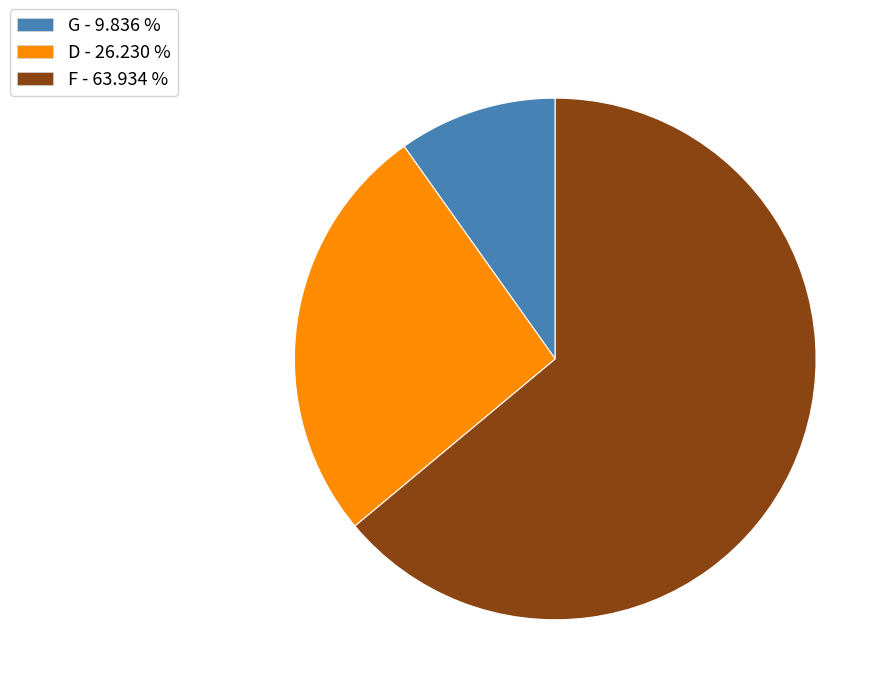

Approximately how many times larger is the value at G compared to D?

0.4